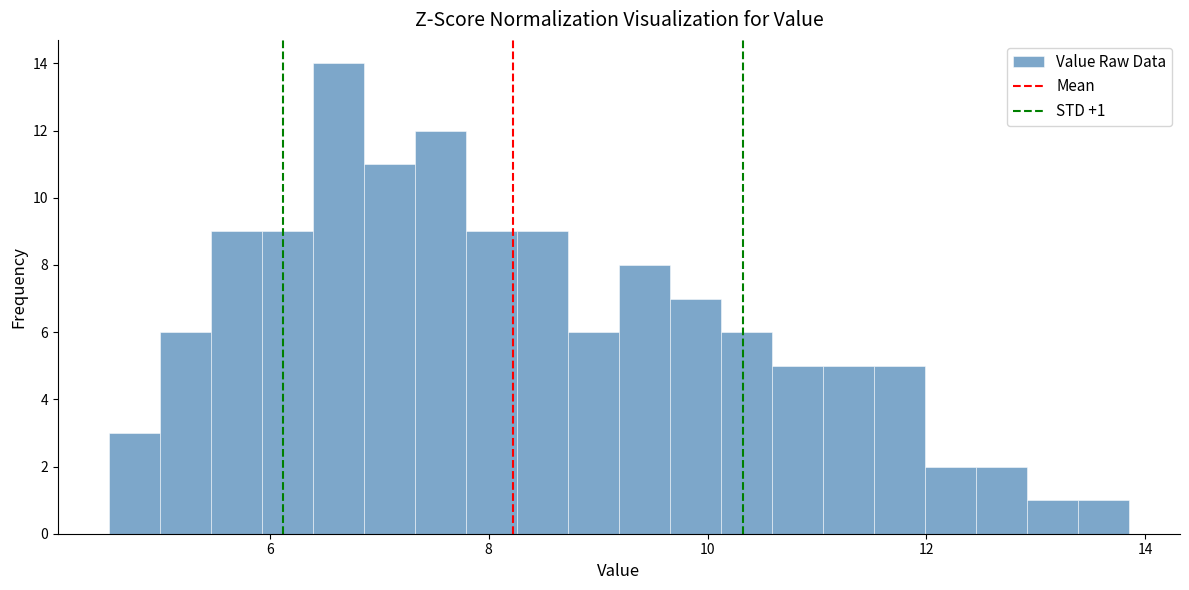

Read against the x-axis, roughly where is the centre of the tallest bar?

6.6